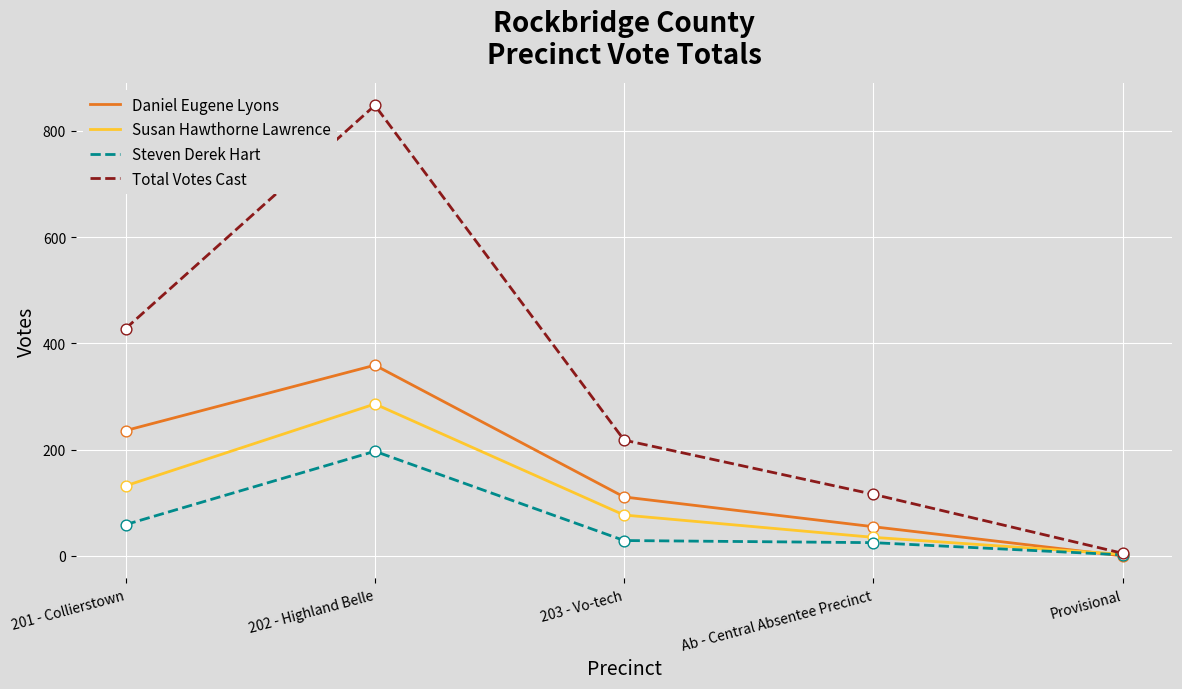

What is the total value across all series at 202 - Highland Belle?

1690